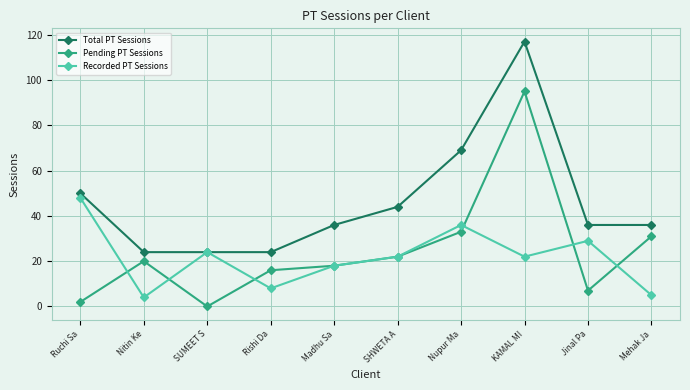

The Pending PT Sessions series shows 31 at Mehak Ja. True or false?

True